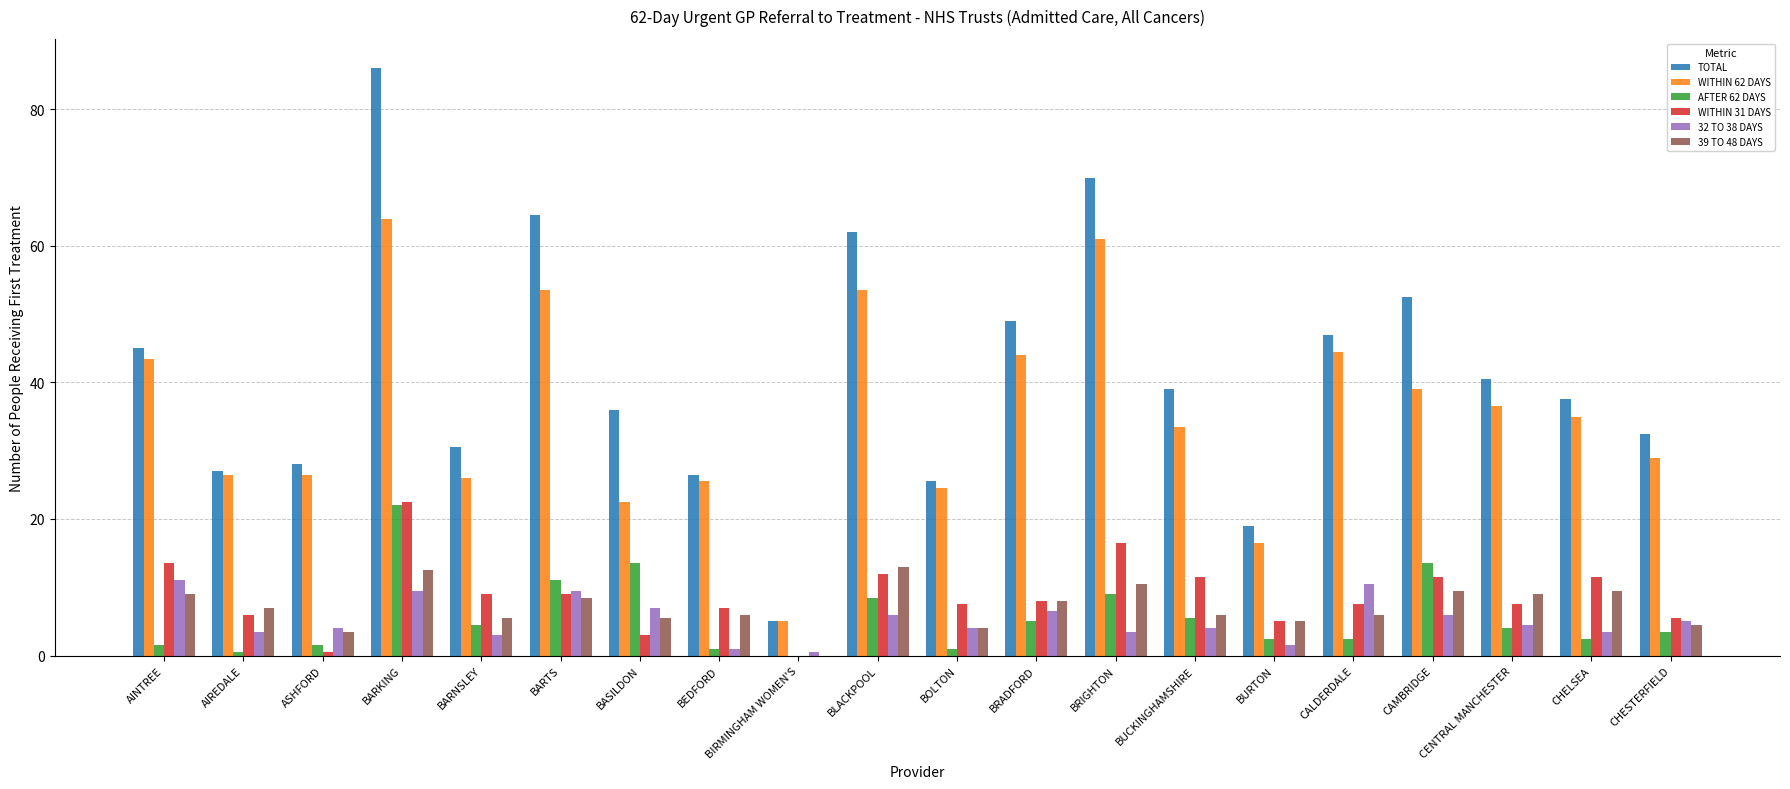

Which category has the highest value in the WITHIN 31 DAYS series?

BARKING